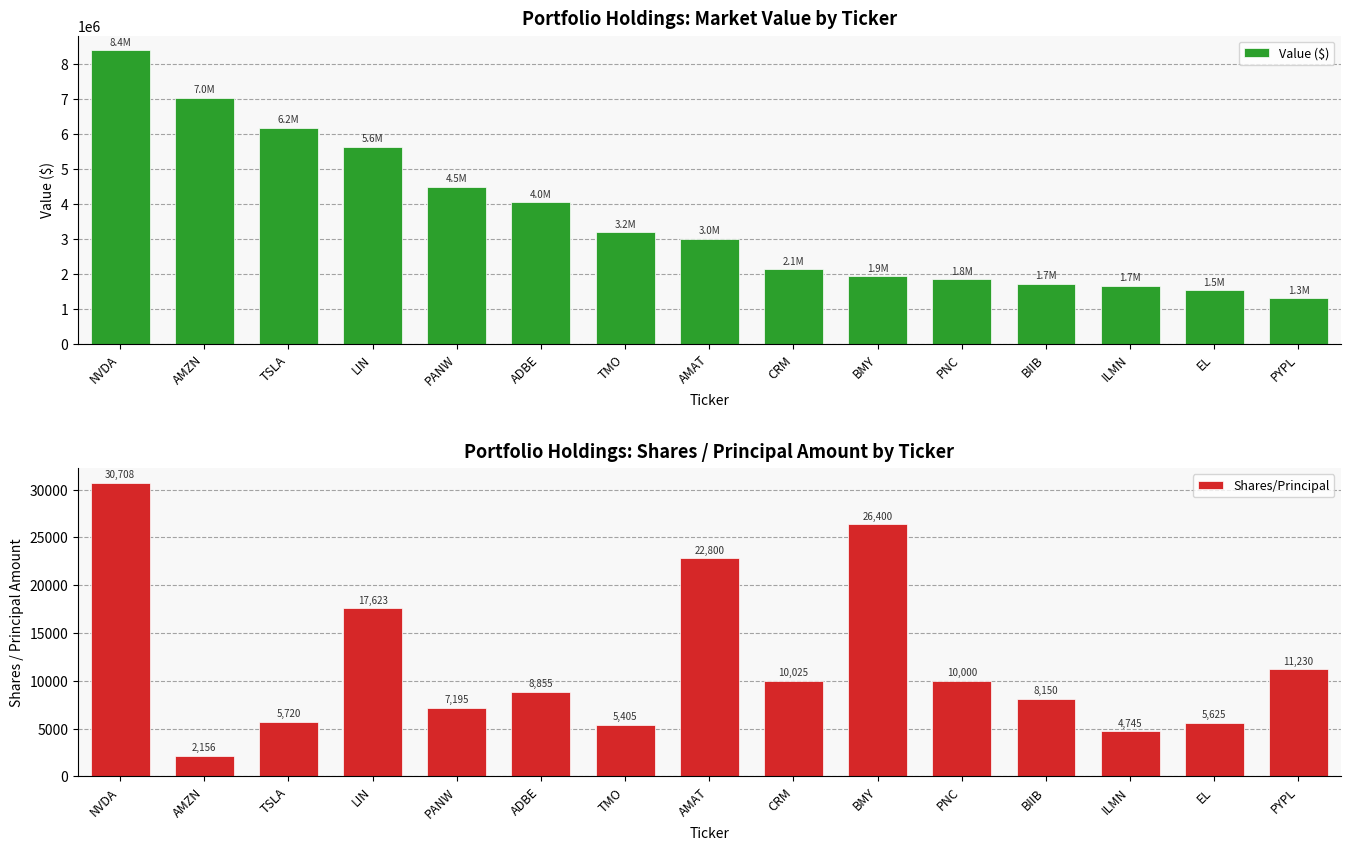

What is the value of the Shares/Principal bar at the 2nd from the left?

2156